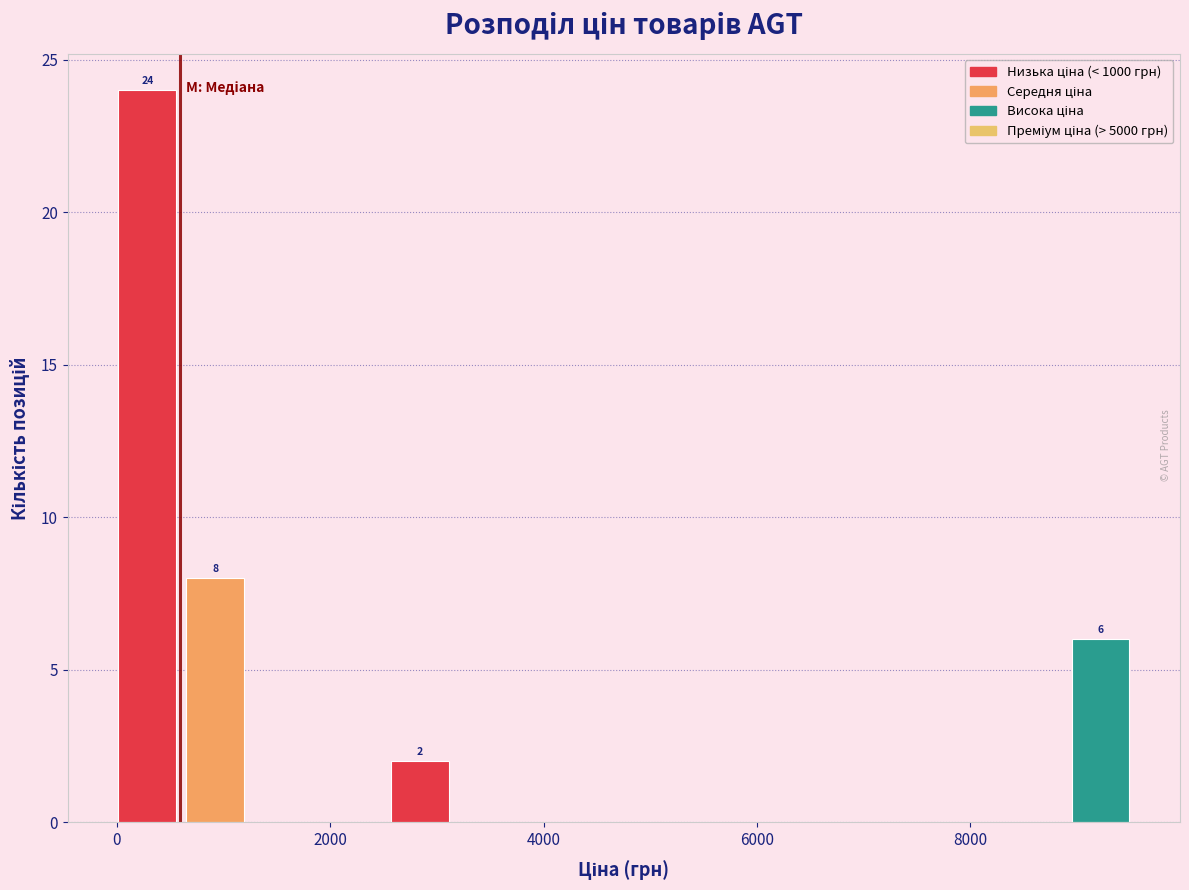

Around what value on the x-axis is the tallest bar? Give the approximate position of its centre, as read against the axis.

200